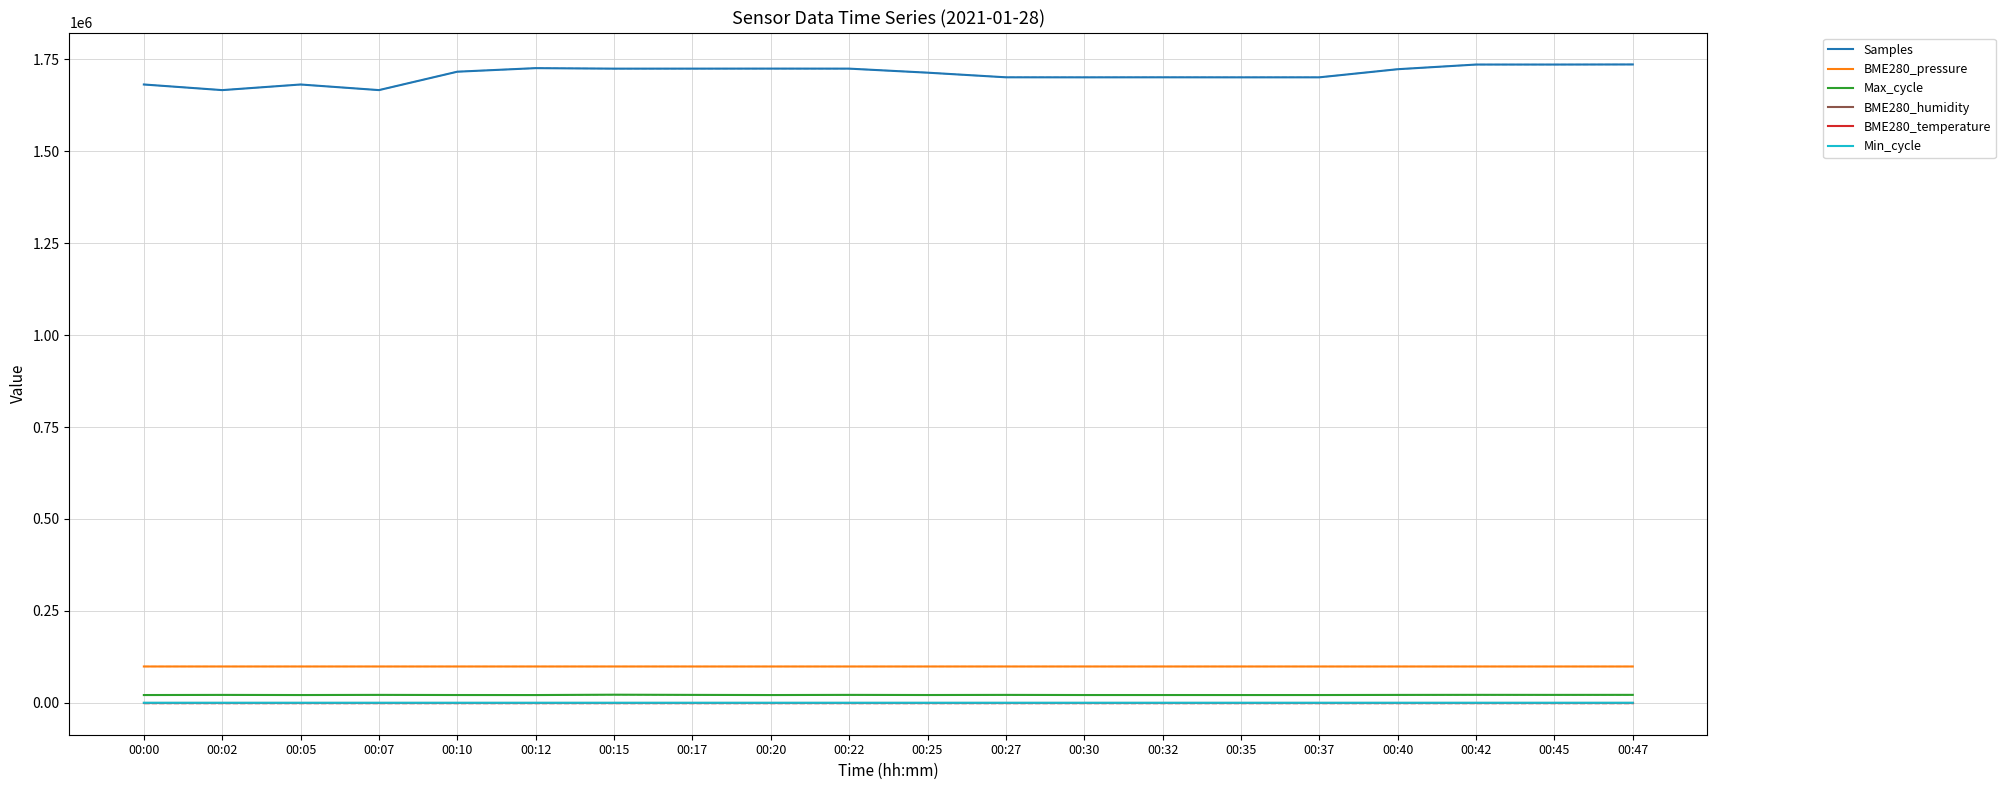

What is the difference between the BME280_temperature values at 00:00 and 00:27?

0.2